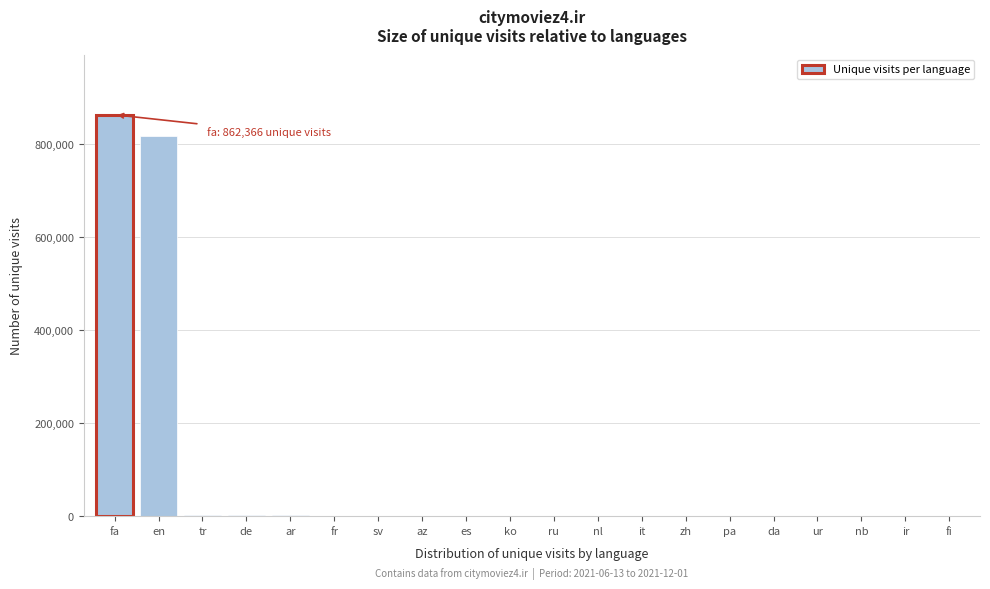

At which label is the value closest to 431203?

en